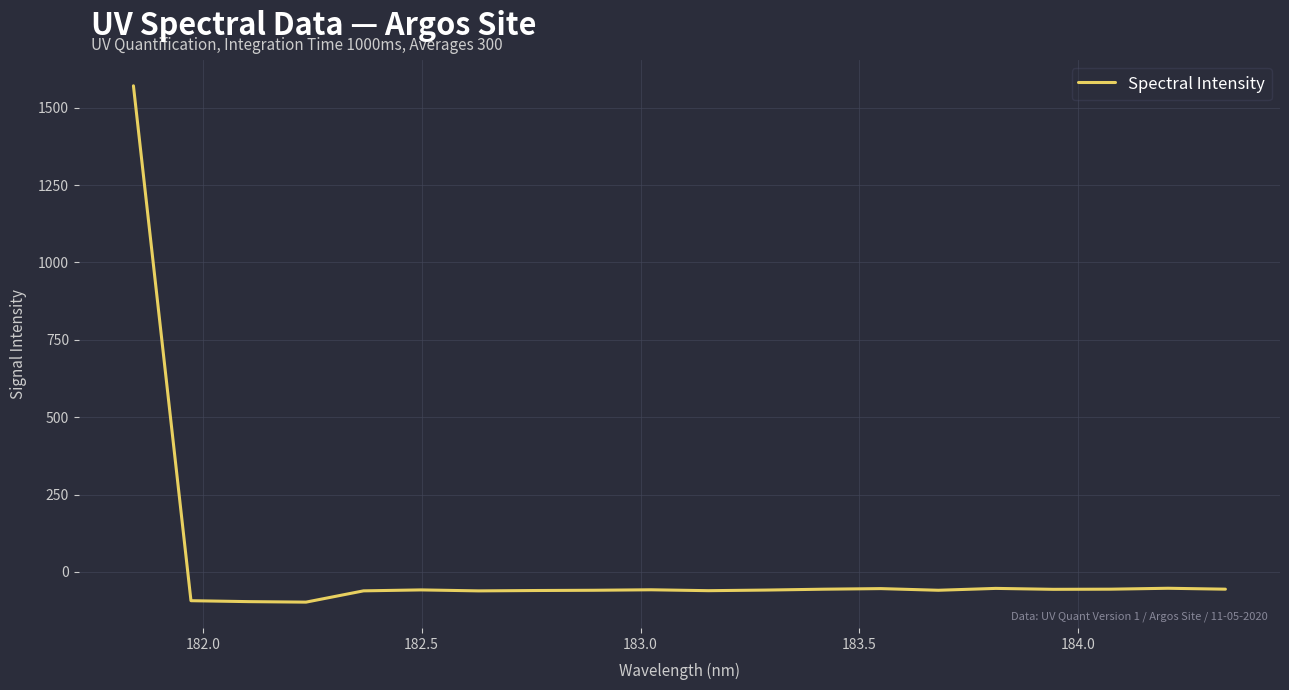

What is the difference between the maximum and minimum values?

1668.3